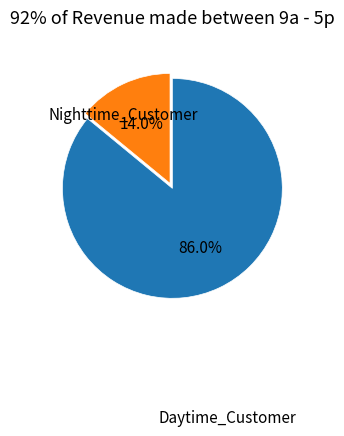

Is there any slice that represents more than half of the pie?

Yes